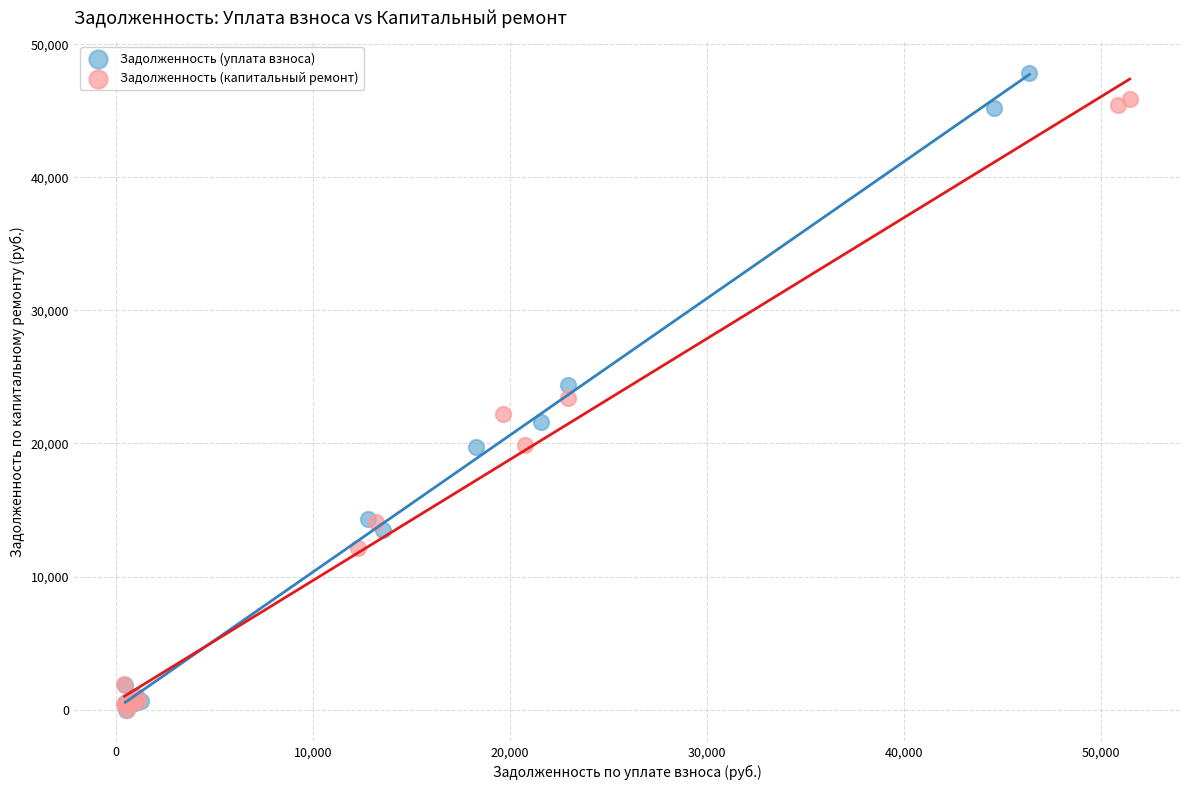

Which series has the largest Y range (max minus min)?

Задолженность (уплата взноса)